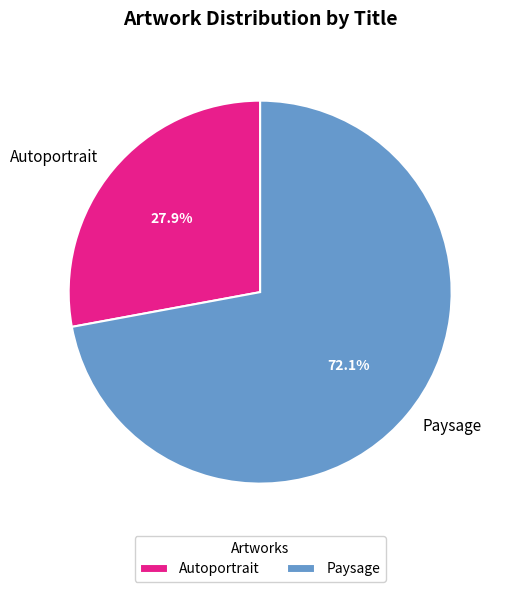

Approximately how many times larger is the value at Autoportrait compared to Paysage?

0.4